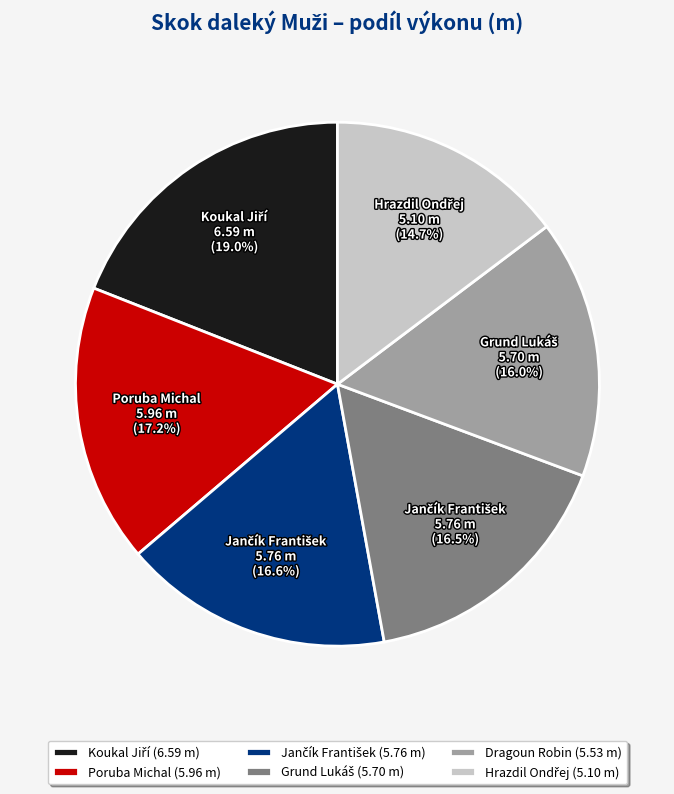

Is there a majority slice in this chart?

No